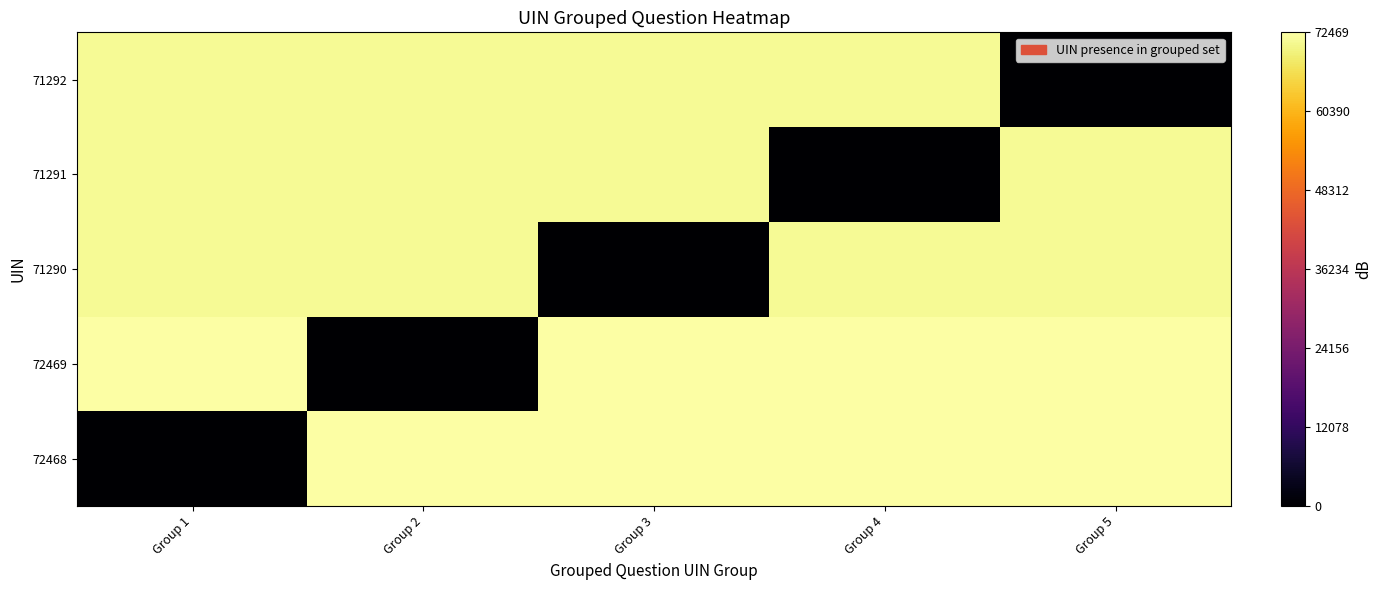

At which category is the sum across all series the highest?

Group 3